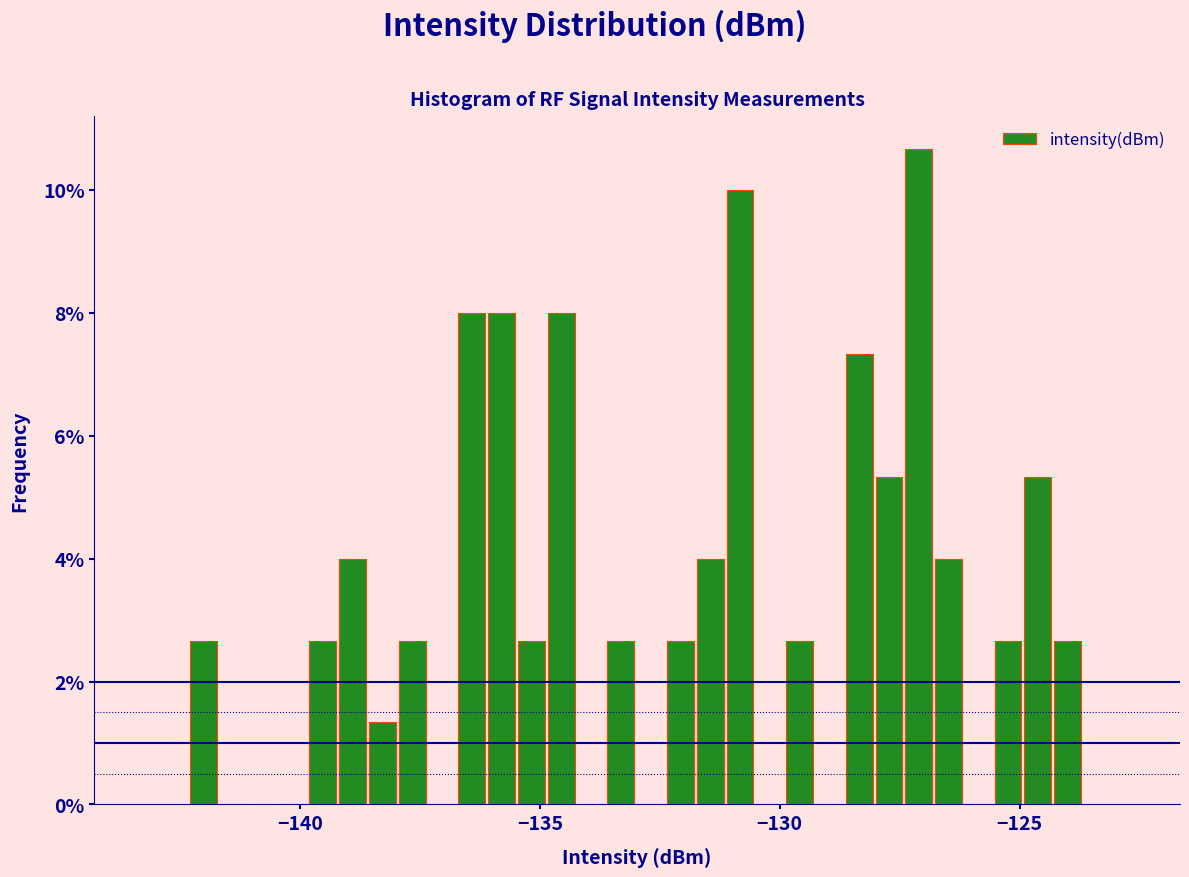

Read against the x-axis, roughly where is the centre of the tallest bar?

-127.0